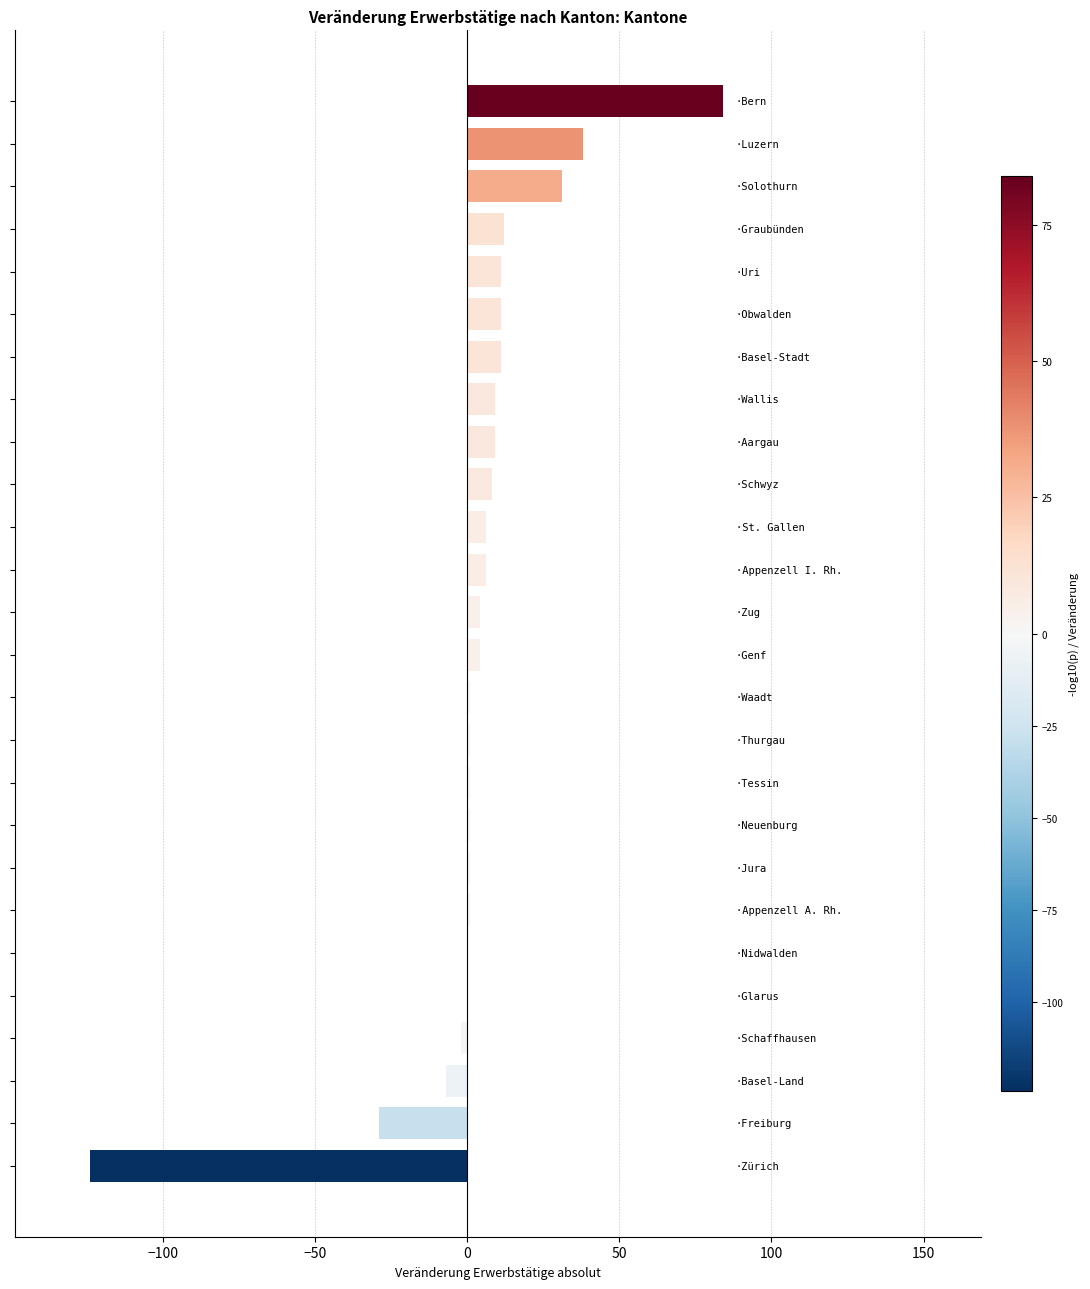

What is the greatest value displayed?

84